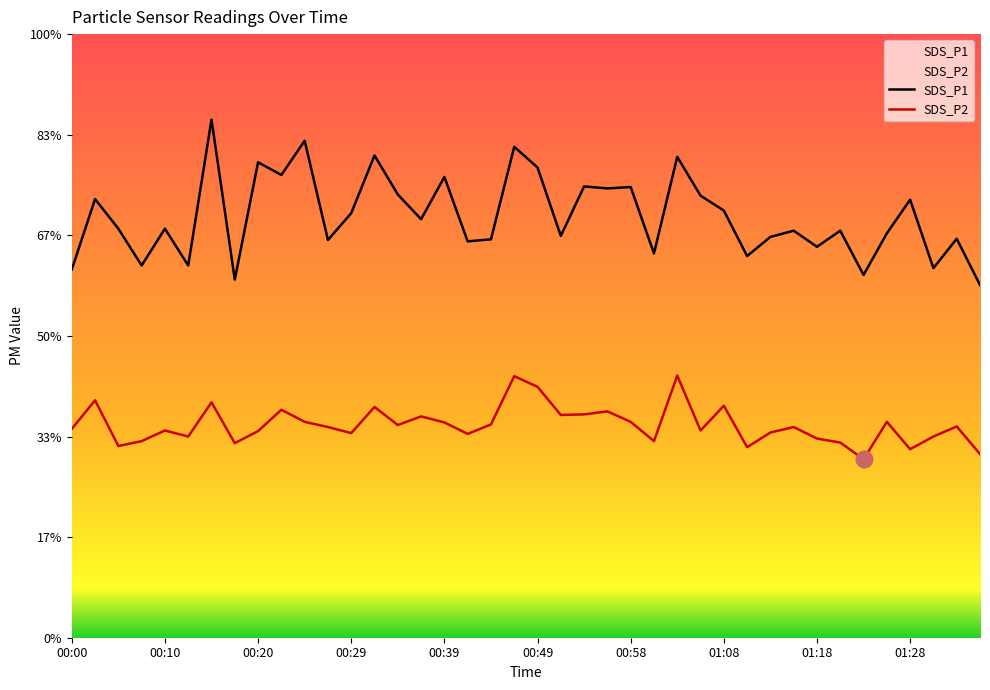

Reading right to left, transcribe all the data shown in this chart.

SDS_P1: 17.5	19.8	18.4	21.8	20.1	18.0	20.2	19.4	20.2	19.9	19.0	21.2	22.0	23.9	19.1	22.4	22.3	22.4	20.0	23.4	24.4	19.8	19.7	22.9	20.8	22.0	24.0	21.1	19.8	24.7	23.0	23.6	17.8	25.8	18.5	20.3	18.5	20.3	21.8	18.3
SDS_P2: 9.1	10.5	10.0	9.4	10.7	8.9	9.7	9.9	10.5	10.2	9.5	11.5	10.3	13.0	9.8	10.7	11.2	11.1	11.1	12.5	13.0	10.6	10.1	10.7	11.0	10.6	11.5	10.2	10.5	10.7	11.3	10.3	9.7	11.7	10.0	10.3	9.8	9.5	11.8	10.4